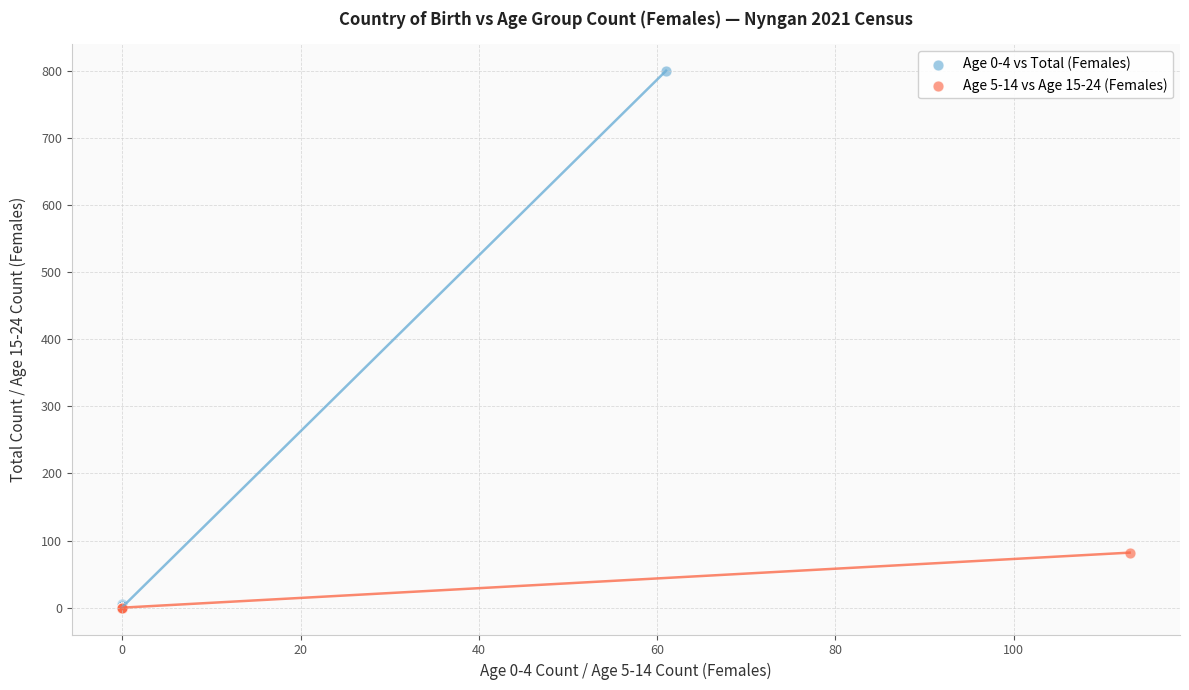

Which series contains the highest Y value?

Age 0-4 vs Total (Females)